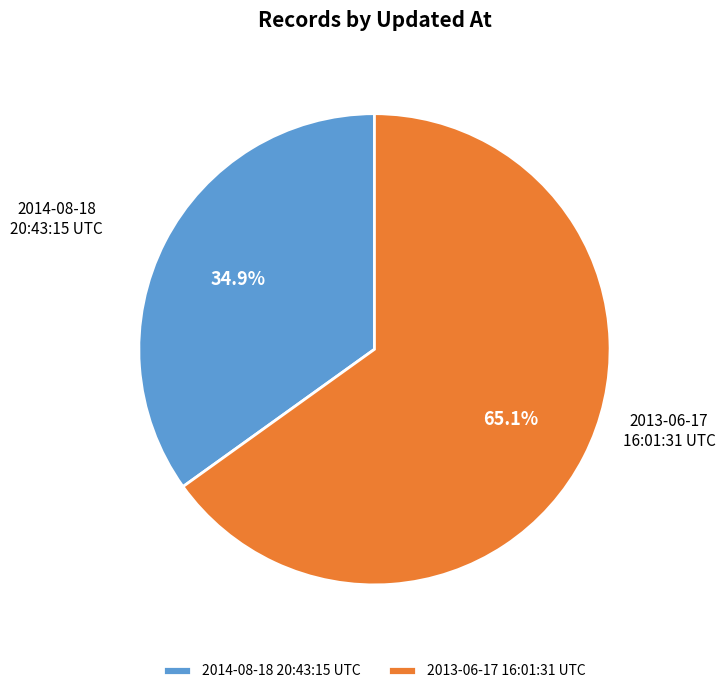

Count the number of slices in the pie.

2